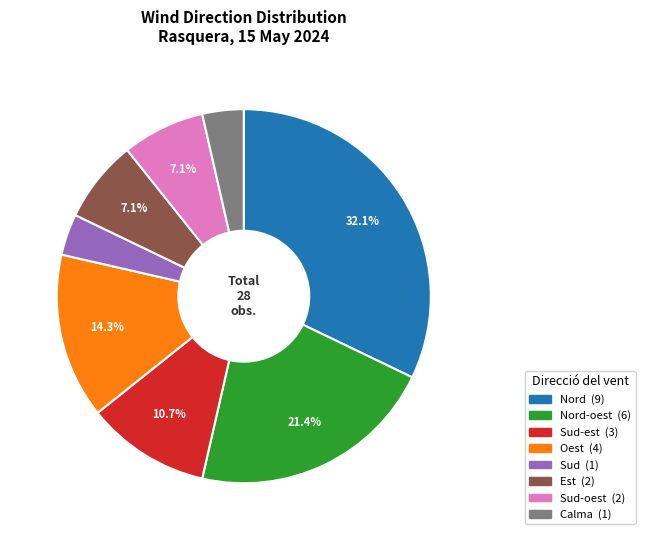

Is there a majority slice in this chart?

No